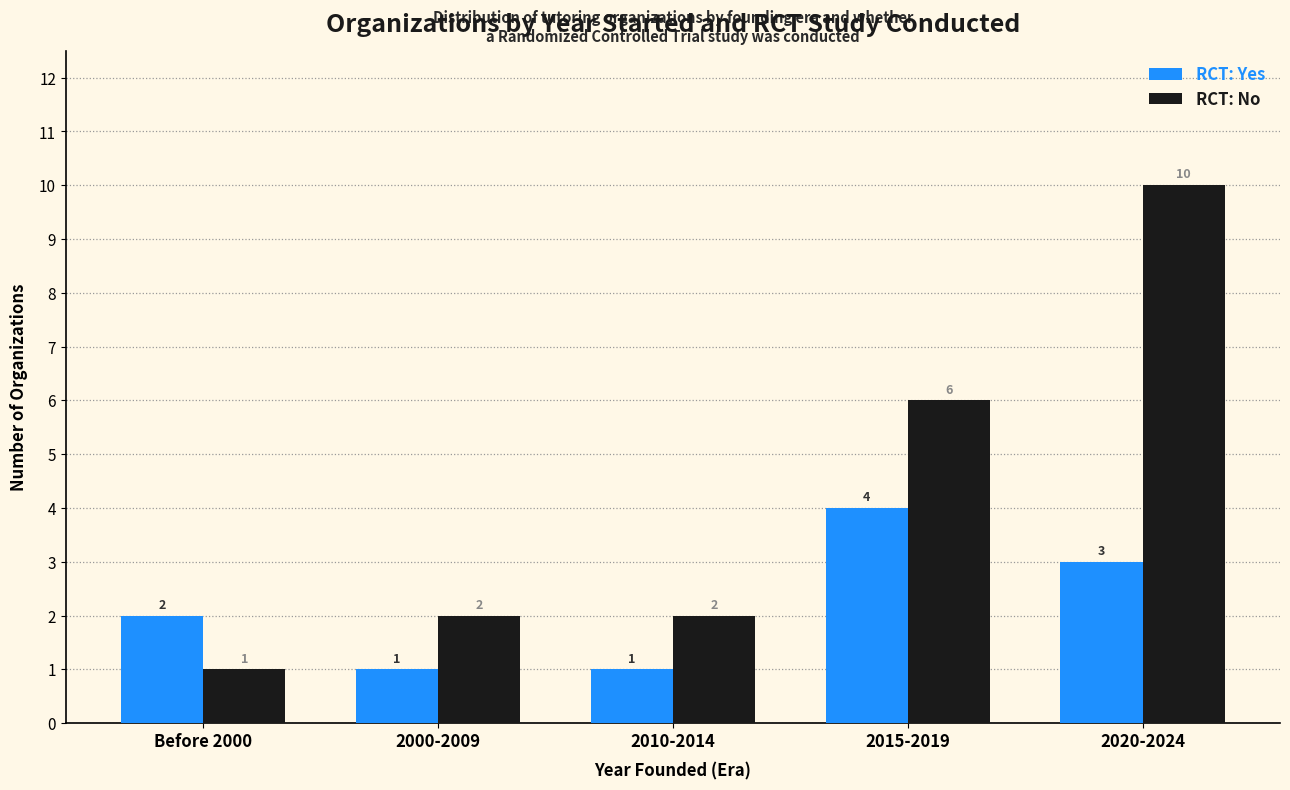

Read the RCT: Yes value at 2010-2014.

1